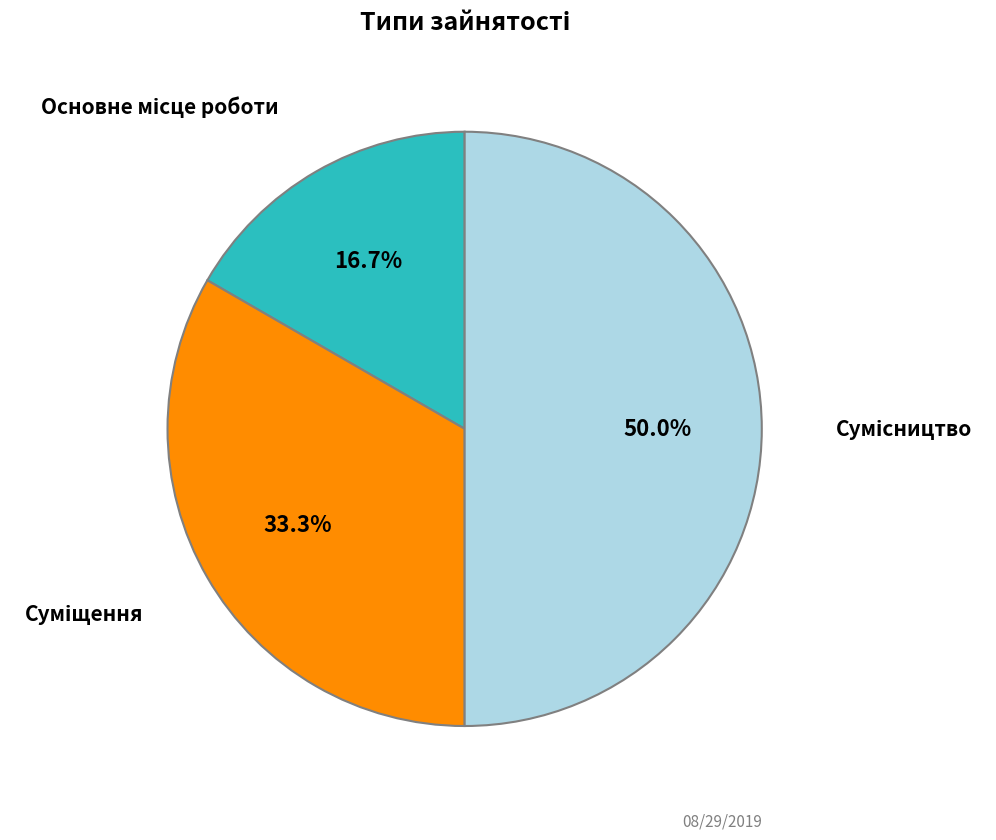

Which slice is the smallest?

Основне місце роботи